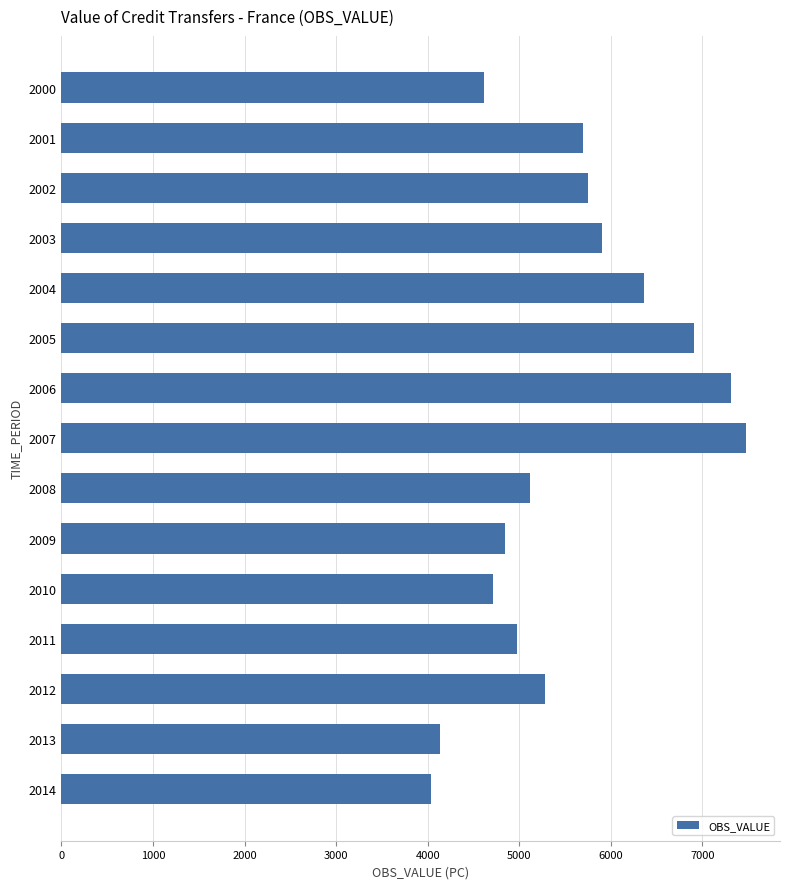

What is the value of the 13th bar from the top?

5277.8